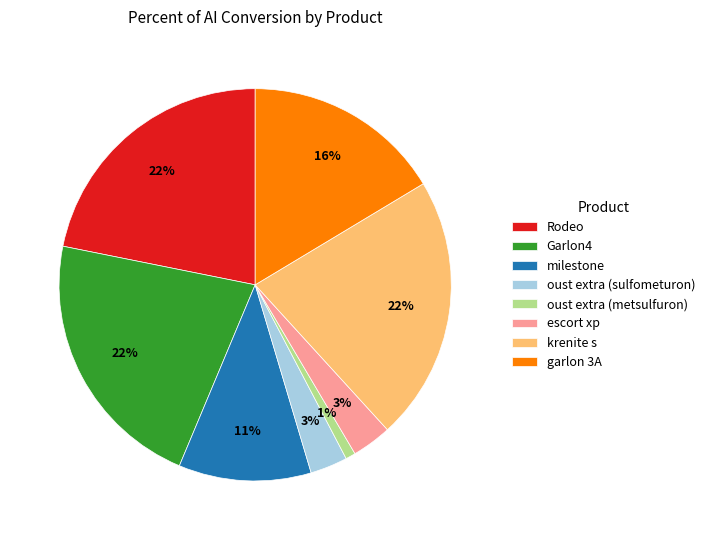

Between garlon 3A and oust extra (sulfometuron), which is larger?

garlon 3A